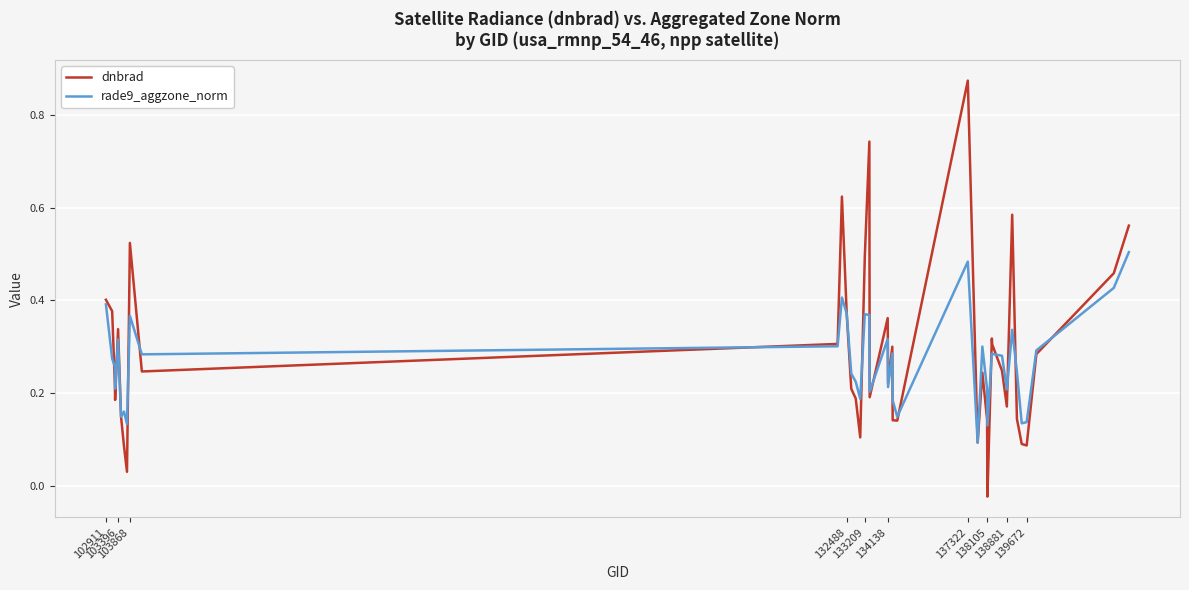

List the series in order of their peak value, lowest first.

rade9_aggzone_norm, dnbrad